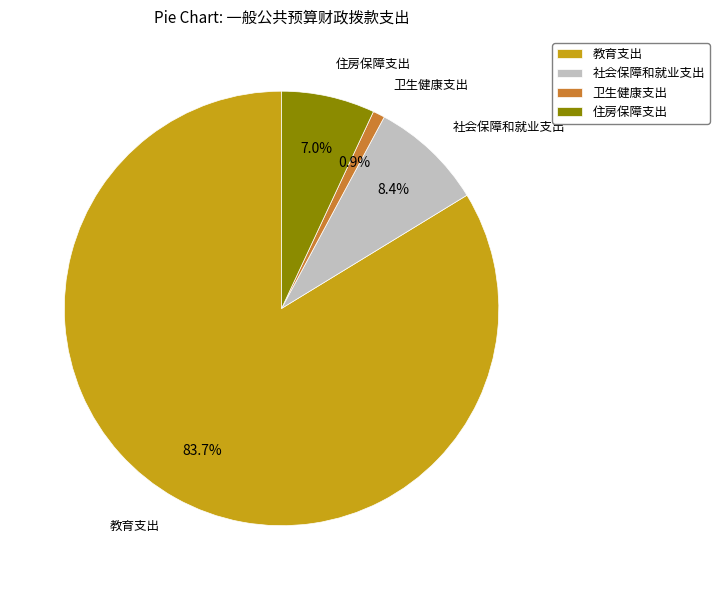

True or false: 住房保障支出 accounts for 1% of the total.

False